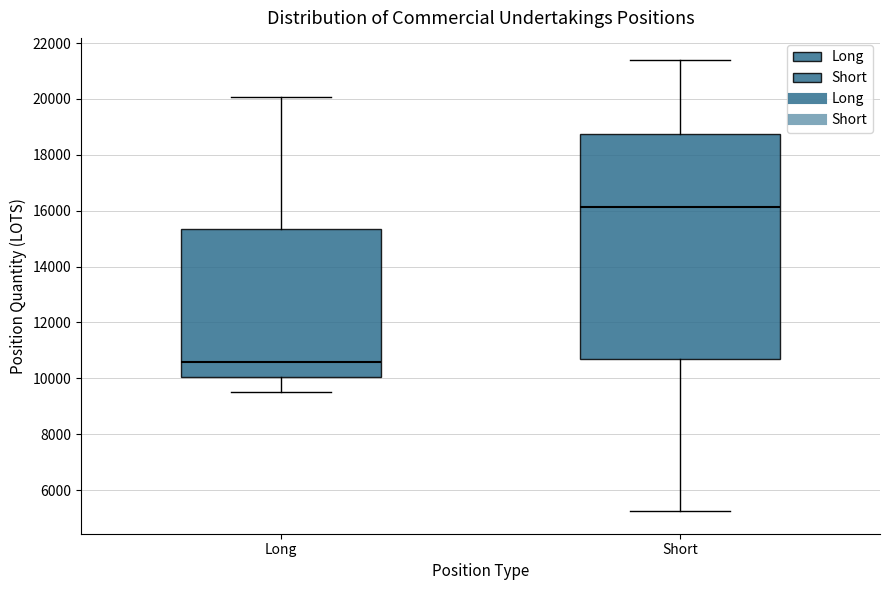

Reading left to right, transcribe this box plot: for each box, give where its median line is, the range the box spans, and where its two whiskers end, as read against the y-axis. The values are not printed on the chart, so give them approximately, as read against the axis.

Long: median 10600, box 10000 to 15400, whiskers 9600 to 20000
Short: median 16200, box 10600 to 18800, whiskers 5200 to 21400